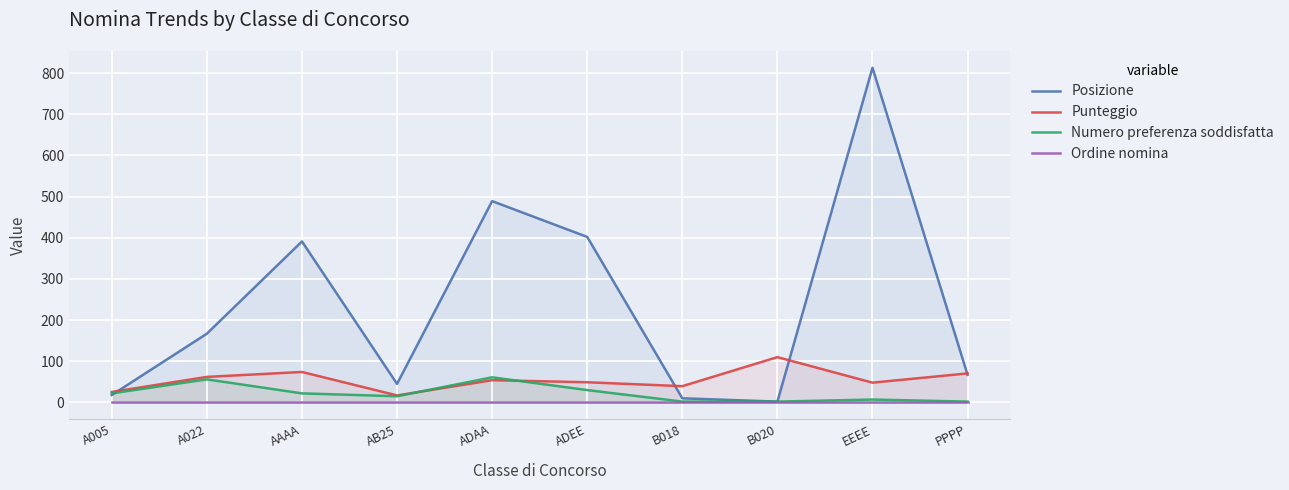

Which series has the largest range (max minus min)?

Posizione